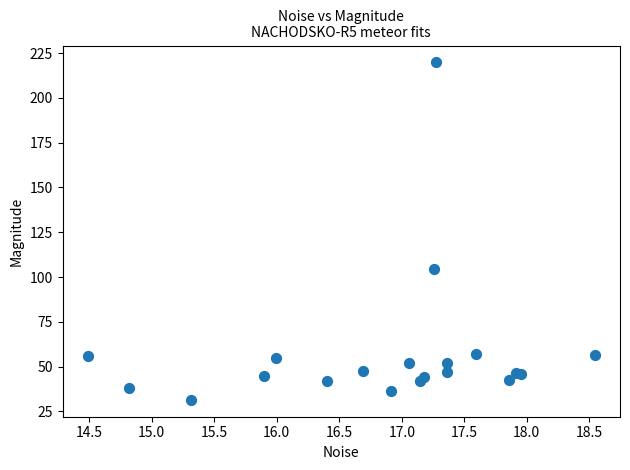

What Y value in the scatter plot is closest to 125?

104.3